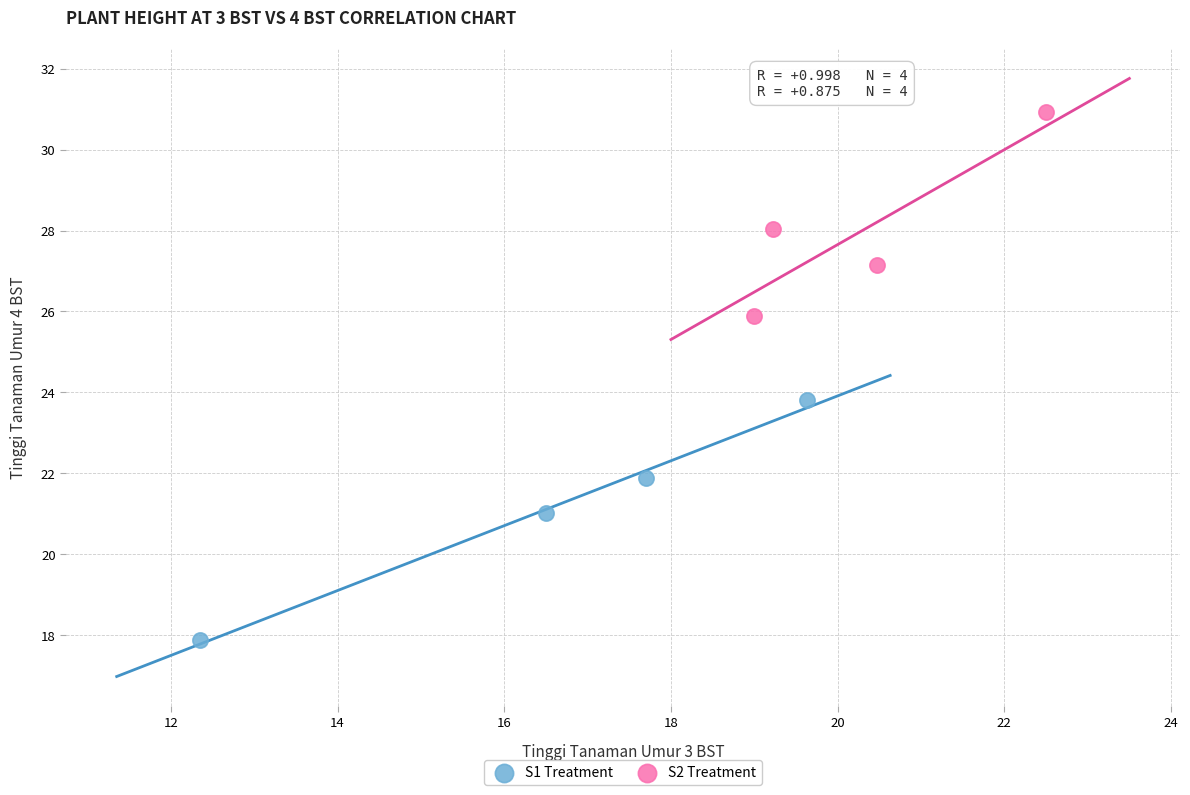

Which series contains the lowest Y value?

S1 Treatment